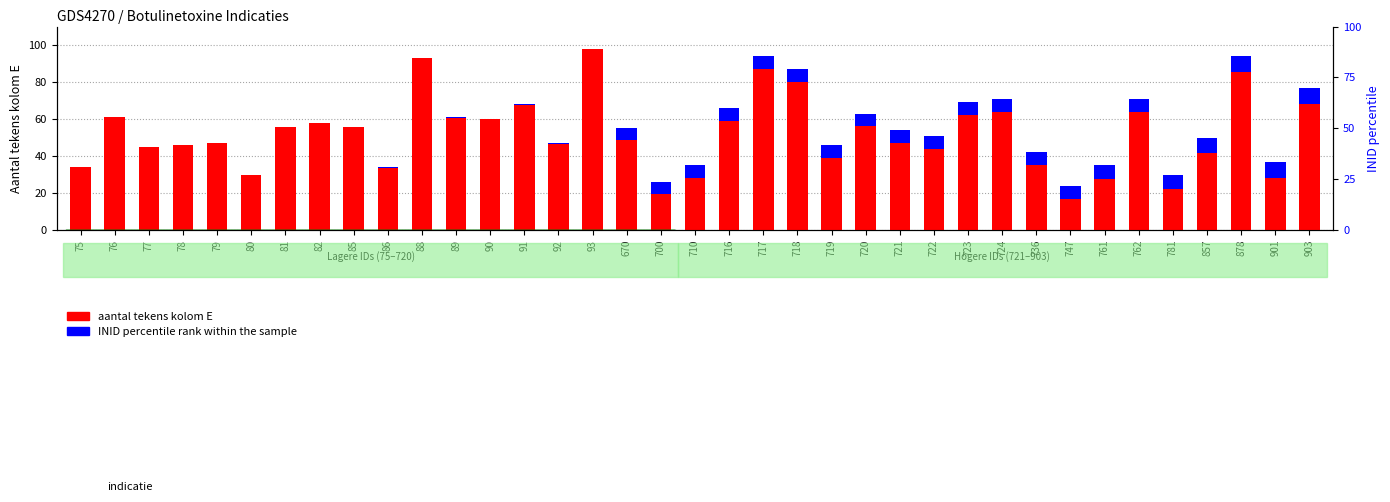

The value of aantal tekens kolom E at 670 is 55.0. True or false?

True